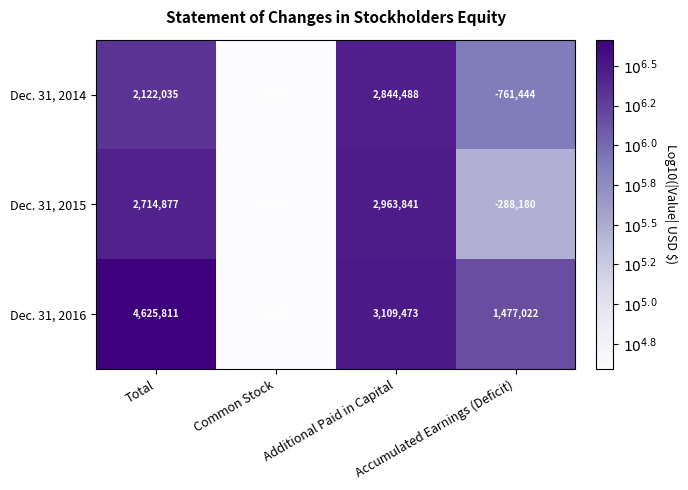

What is the sum of all Dec. 31, 2015 values?

5429754